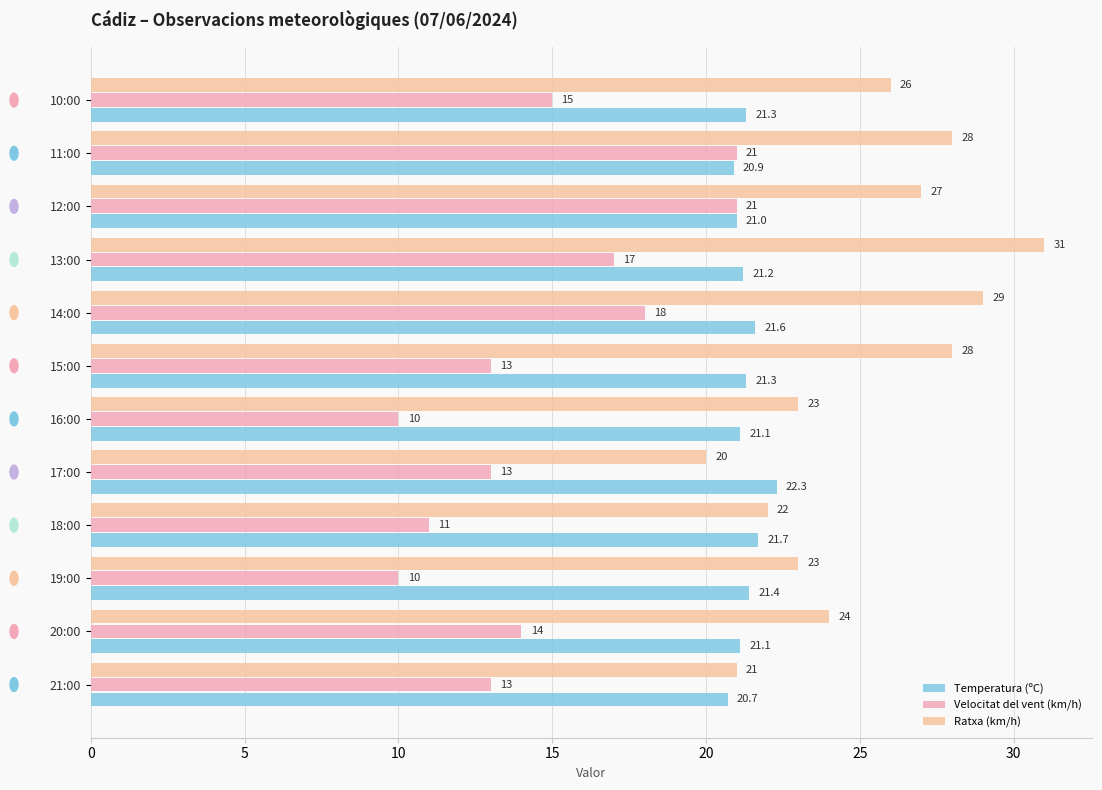

Which series has the largest range (max minus min)?

Velocitat del vent (km/h)